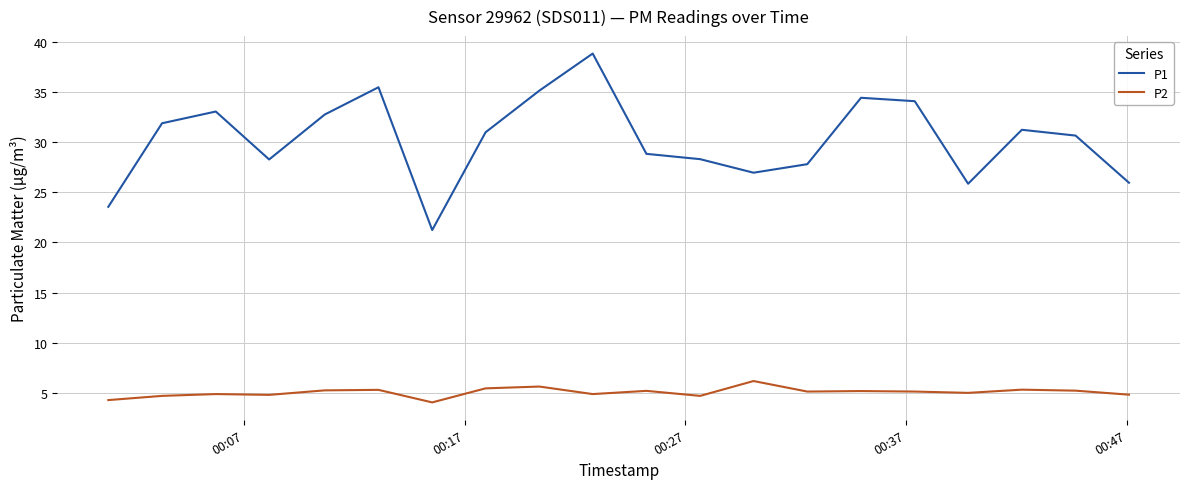

List the series in order of their peak value, highest first.

P1, P2